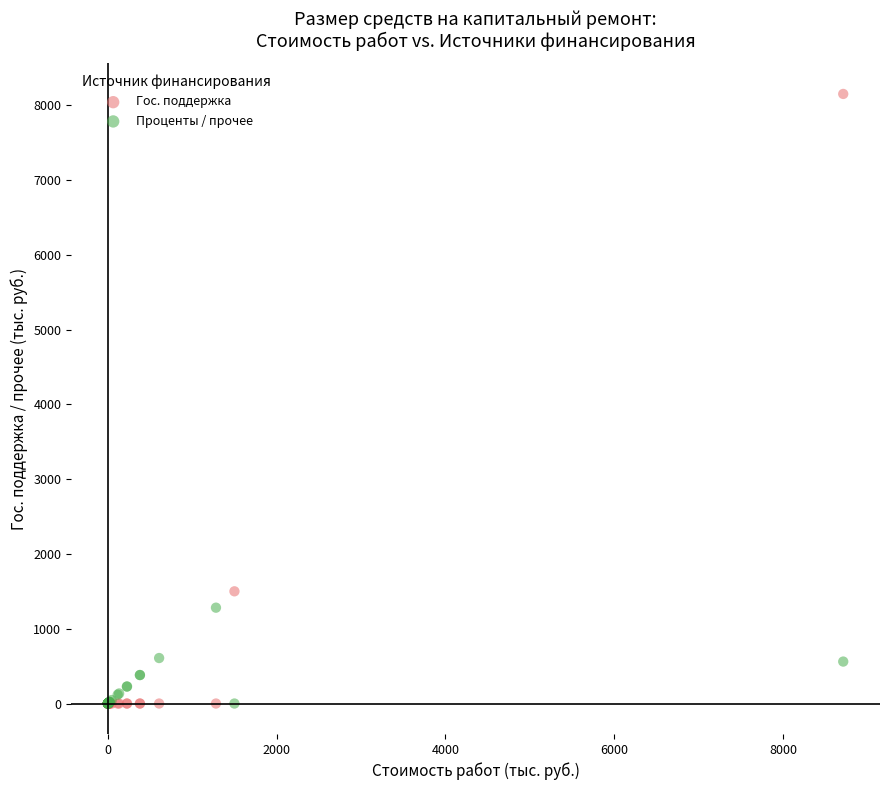

What are all the series names shown in the legend?

Гос. поддержка, Проценты / прочее